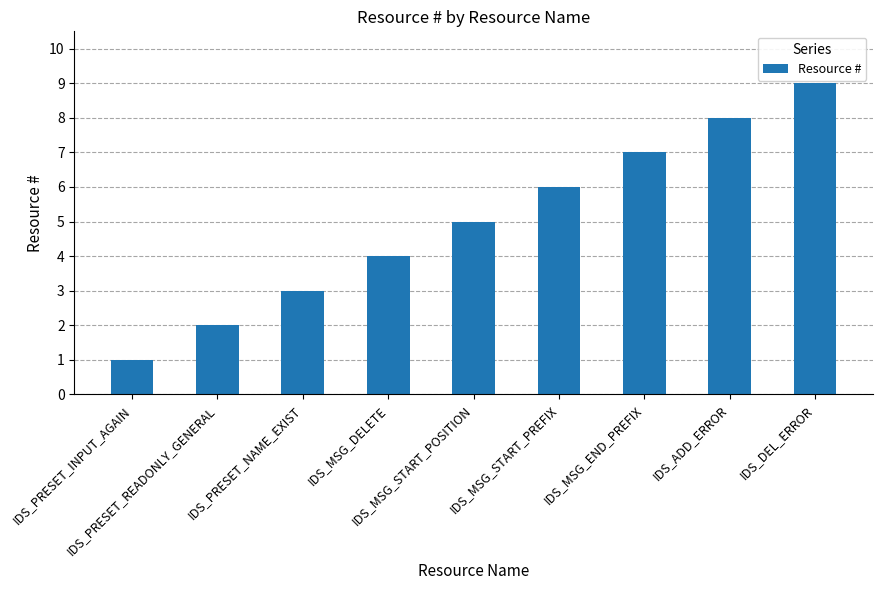

What is the sum of the values at IDS_MSG_END_PREFIX and IDS_PRESET_INPUT_AGAIN?

8